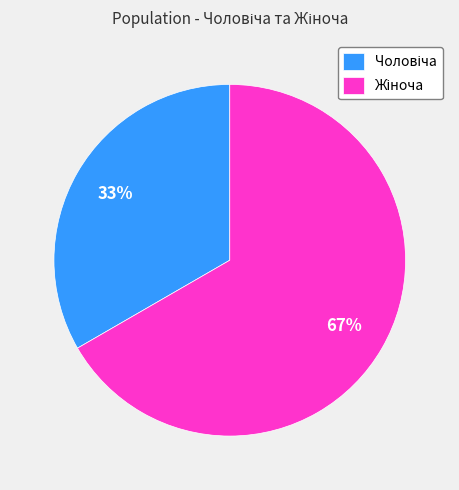

Is there any slice that represents more than half of the pie?

Yes